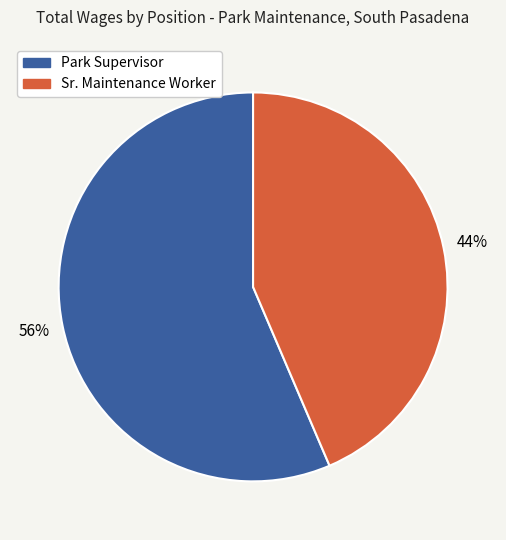

Rank the categories by value from lowest to highest.

Sr. Maintenance Worker, Park Supervisor